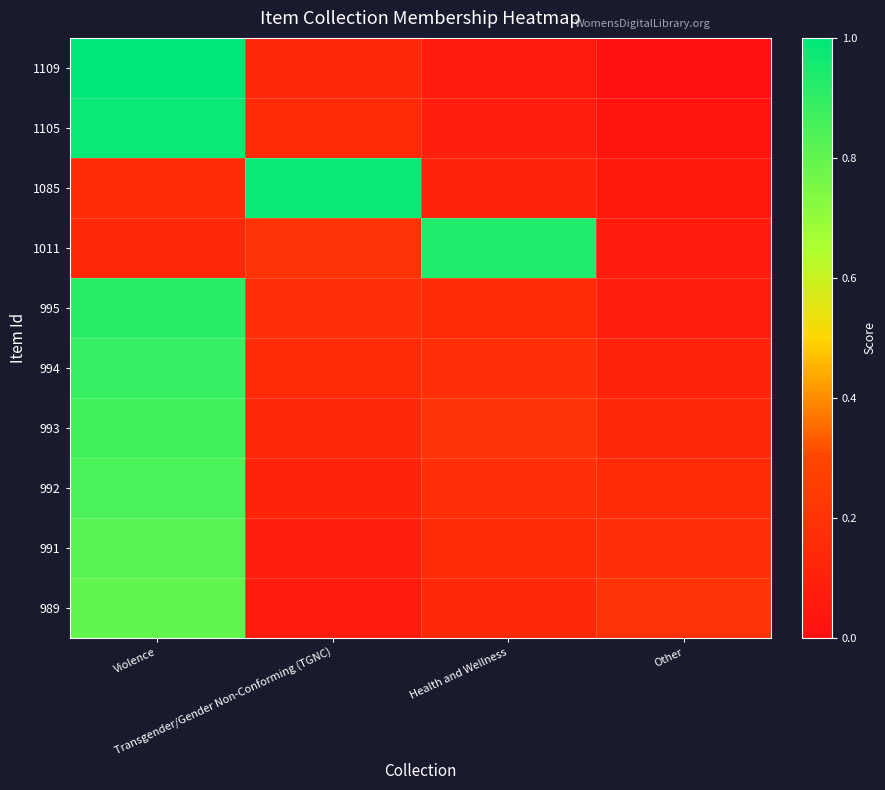

At Transgender/Gender Non-Conforming (TGNC), list the series in order from smallest to largest.

989, 991, 992, 1109, 993, 1105, 994, 995, 1011, 1085